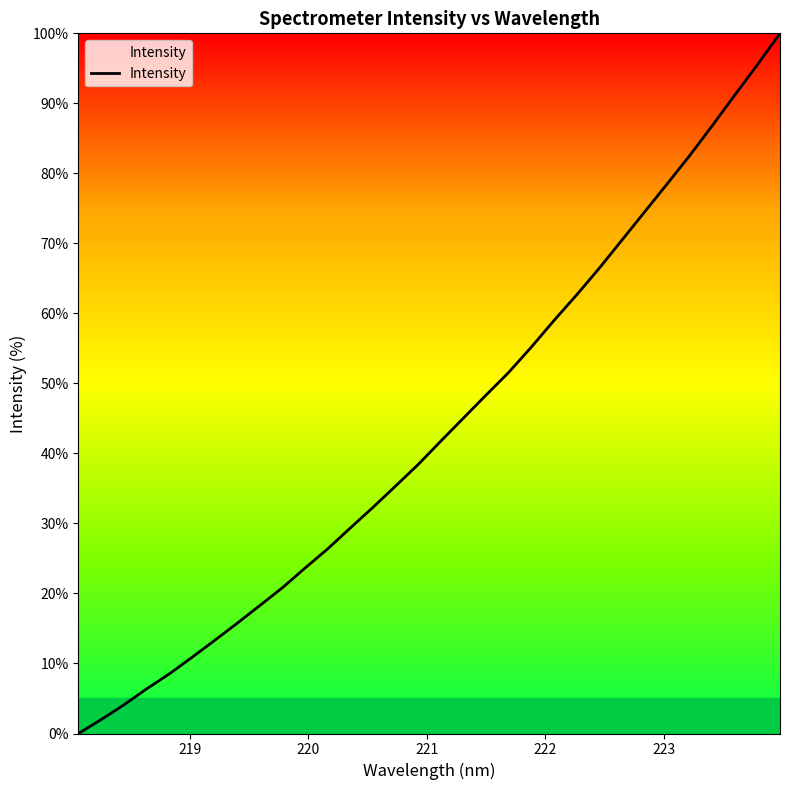

What is the average value?

43.6